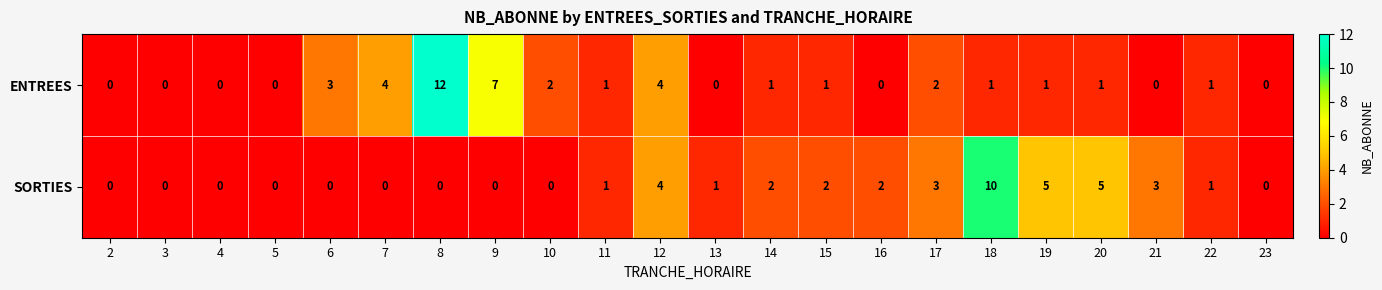

What is the sum of the SORTIES values at 3 and 21?

3